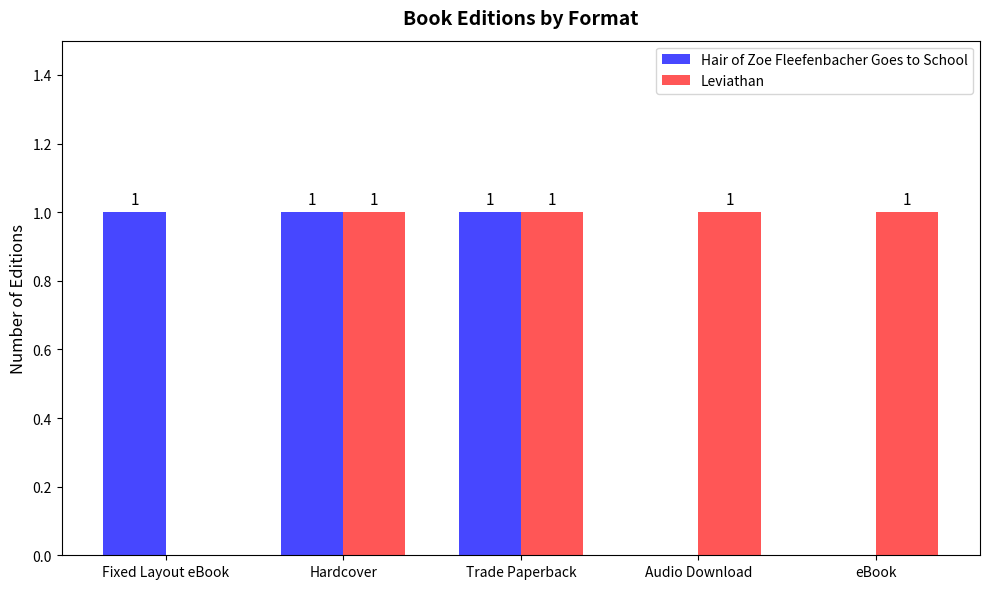

True or false: Leviathan has a value of 0 at Trade Paperback.

False